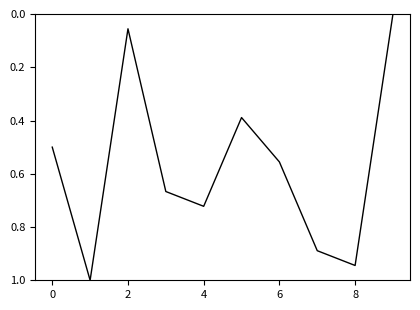

What is the difference between the maximum and minimum values?

1.0